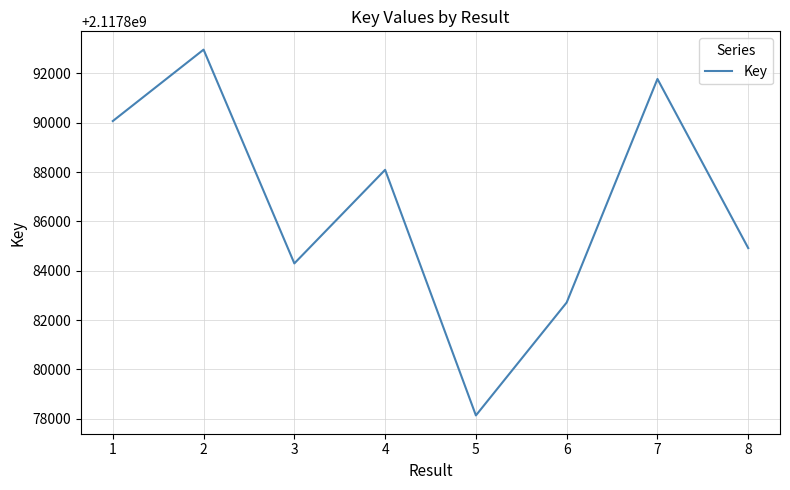

Rank the categories by value from highest to lowest.

2, 7, 1, 4, 8, 3, 6, 5